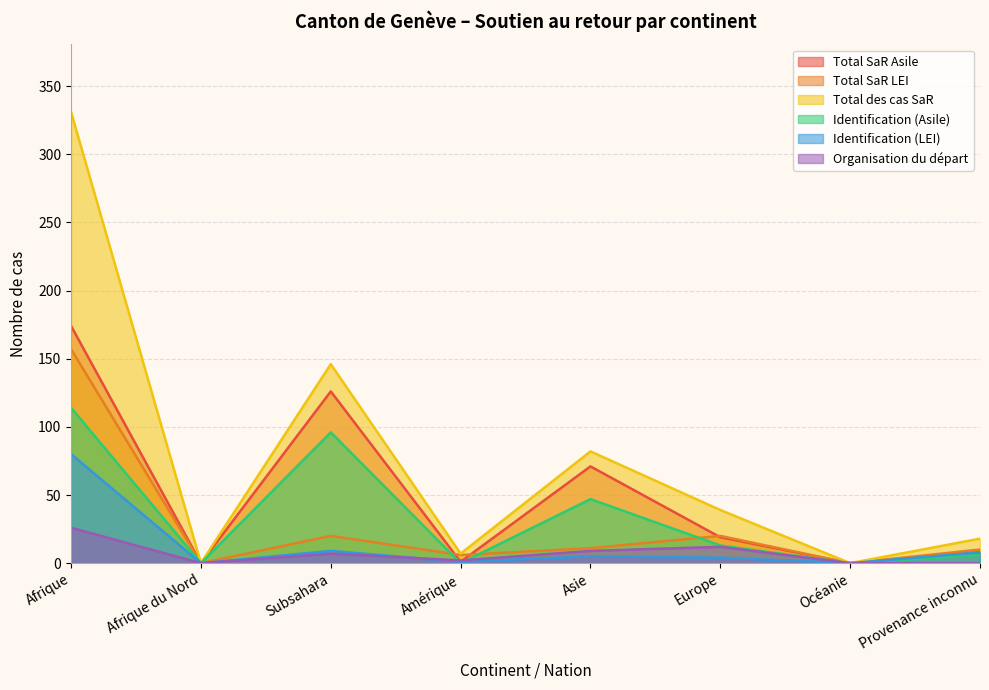

At which label does Total des cas SaR first exceed 39?

Afrique